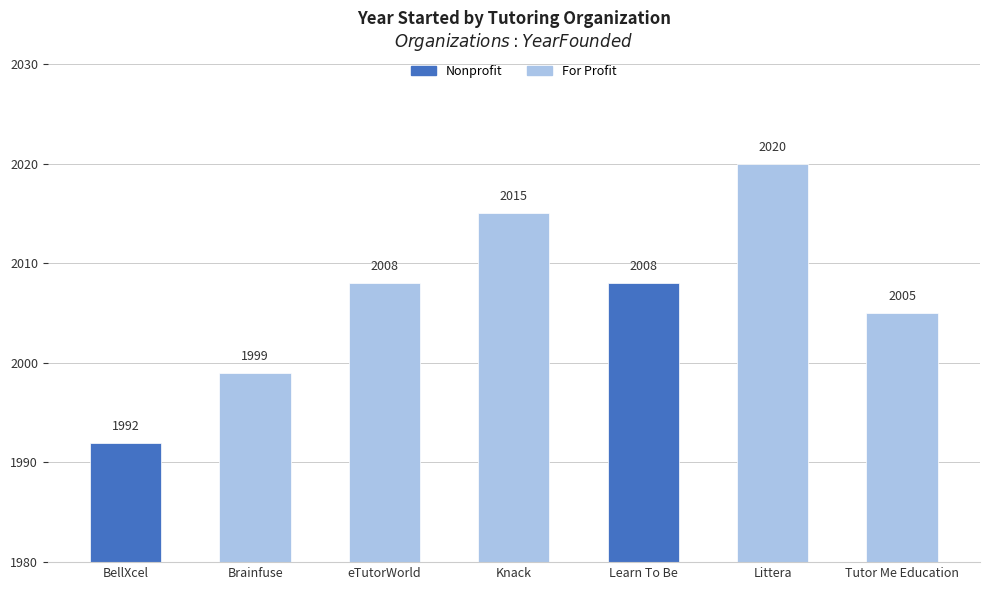

Does the chart contain stacked bars?

No